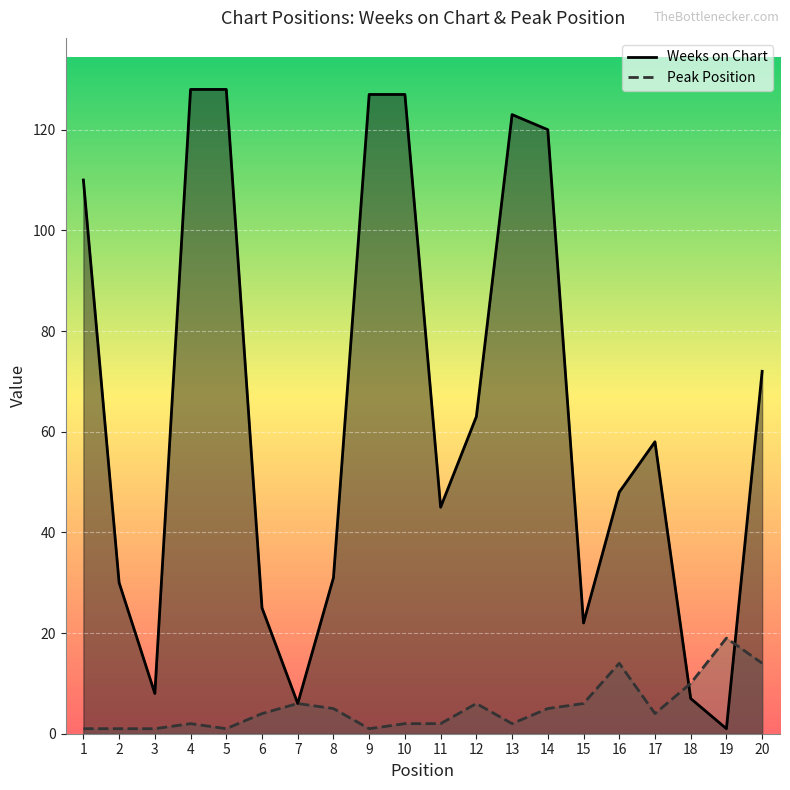

Reading right to left, what are all the values shown in this chart?

Weeks on Chart: 72	1	7	58	48	22	120	123	63	45	127	127	31	6	25	128	128	8	30	110
Peak Position: 14	19	10	4	14	6	5	2	6	2	2	1	5	6	4	1	2	1	1	1